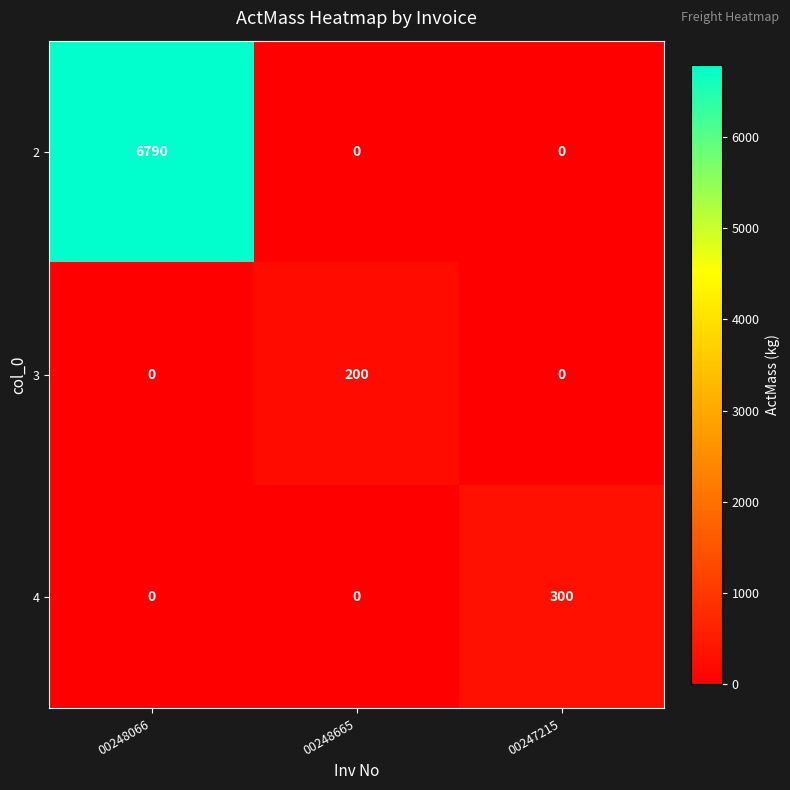

How many values in the 3 series exceed 0?

1